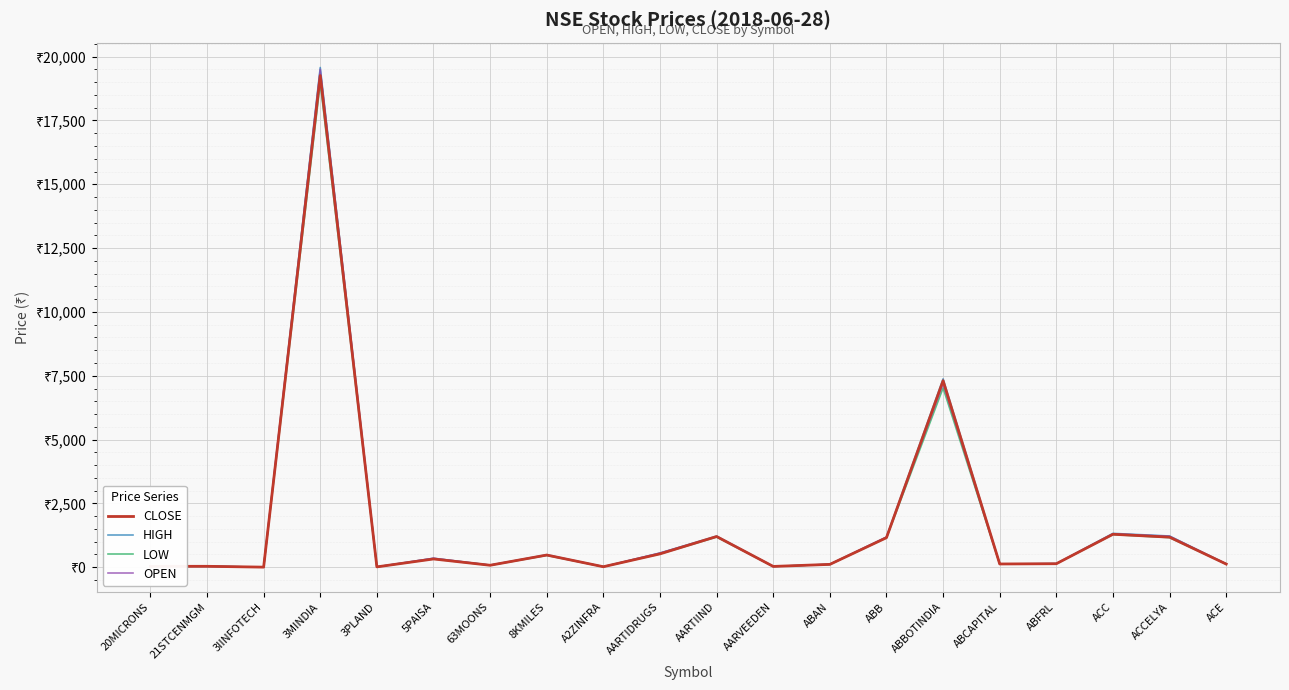

True or false: HIGH has a value of 1223.8 at ACCELYA.

True